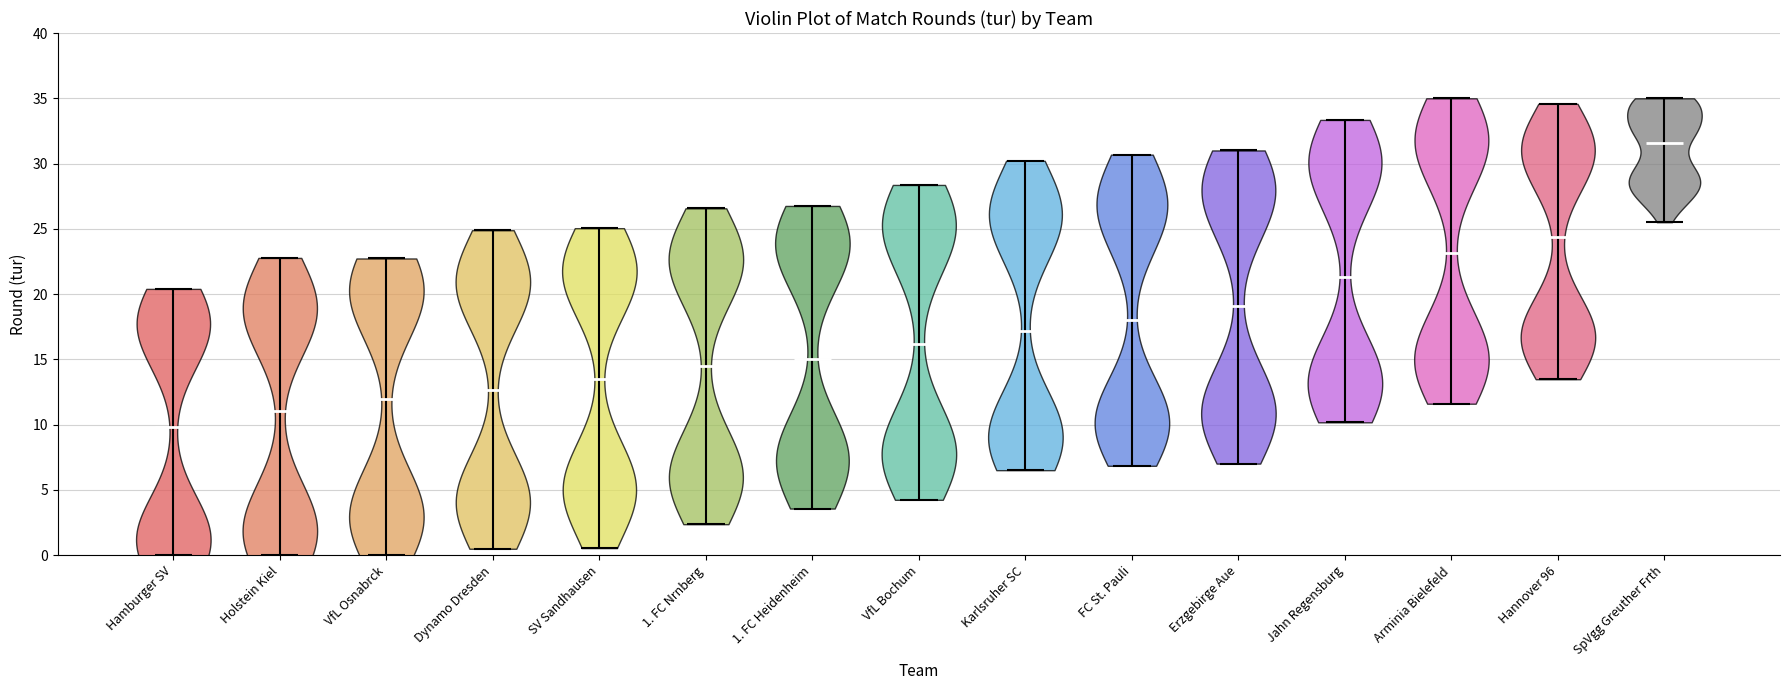

Reading left to right, read every violin against the y-axis: where its median line is, and the lowest and highest points it reaches. The values are not printed on the chart, so give them approximately, as read against the axis.

Hamburger SV: median line 10.0, lowest point 0.0, highest point 20.5
Holstein Kiel: median line 11.0, lowest point 0.0, highest point 23.0
VfL Osnabrck: median line 12.0, lowest point 0.0, highest point 22.5
Dynamo Dresden: median line 12.5, lowest point 0.5, highest point 25.0
SV Sandhausen: median line 13.5, lowest point 0.5, highest point 25.0
1. FC Nrnberg: median line 14.5, lowest point 2.5, highest point 26.5
1. FC Heidenheim: median line 15.0, lowest point 3.5, highest point 27.0
VfL Bochum: median line 16.0, lowest point 4.0, highest point 28.5
Karlsruher SC: median line 17.0, lowest point 6.5, highest point 30.0
FC St. Pauli: median line 18.0, lowest point 7.0, highest point 30.5
Erzgebirge Aue: median line 19.0, lowest point 7.0, highest point 31.0
Jahn Regensburg: median line 21.5, lowest point 10.0, highest point 33.5
Arminia Bielefeld: median line 23.0, lowest point 11.5, highest point 35.0
Hannover 96: median line 24.5, lowest point 13.5, highest point 34.5
SpVgg Greuther Frth: median line 31.5, lowest point 25.5, highest point 35.0